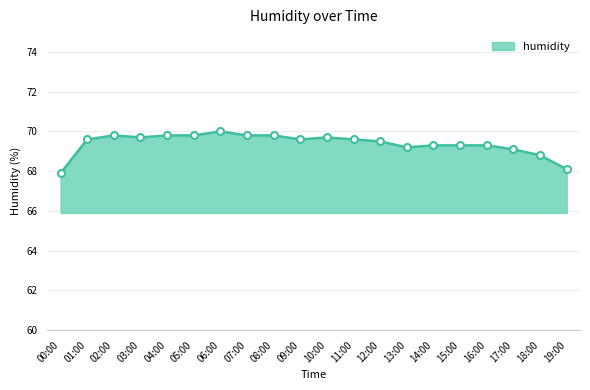

Which category has the highest value across all series?

06:00